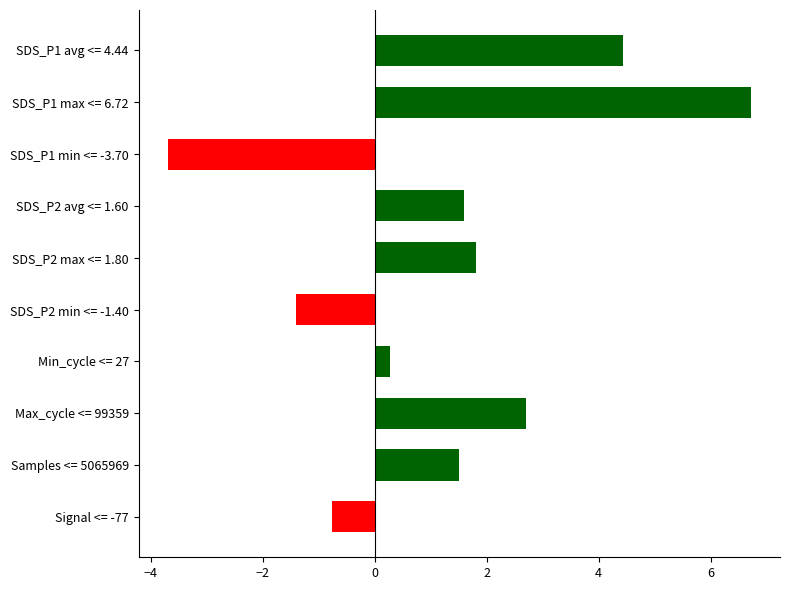

How many positive values are there?

7